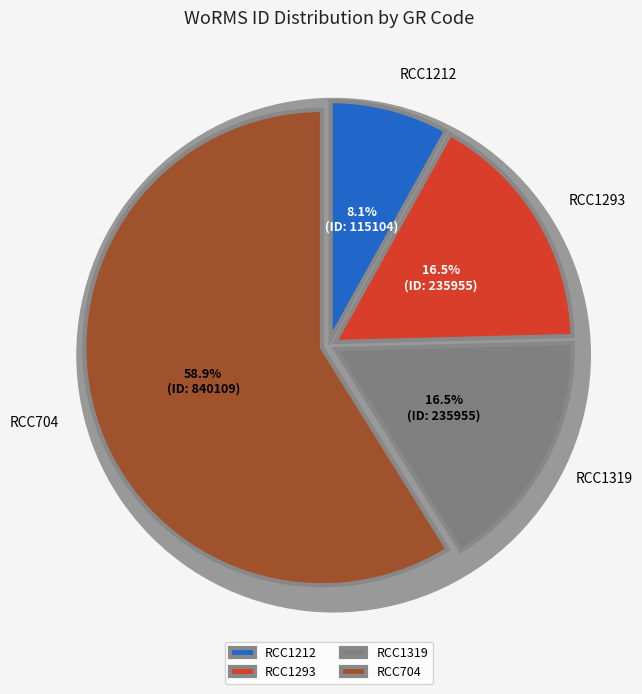

How many segments does this pie chart have?

4